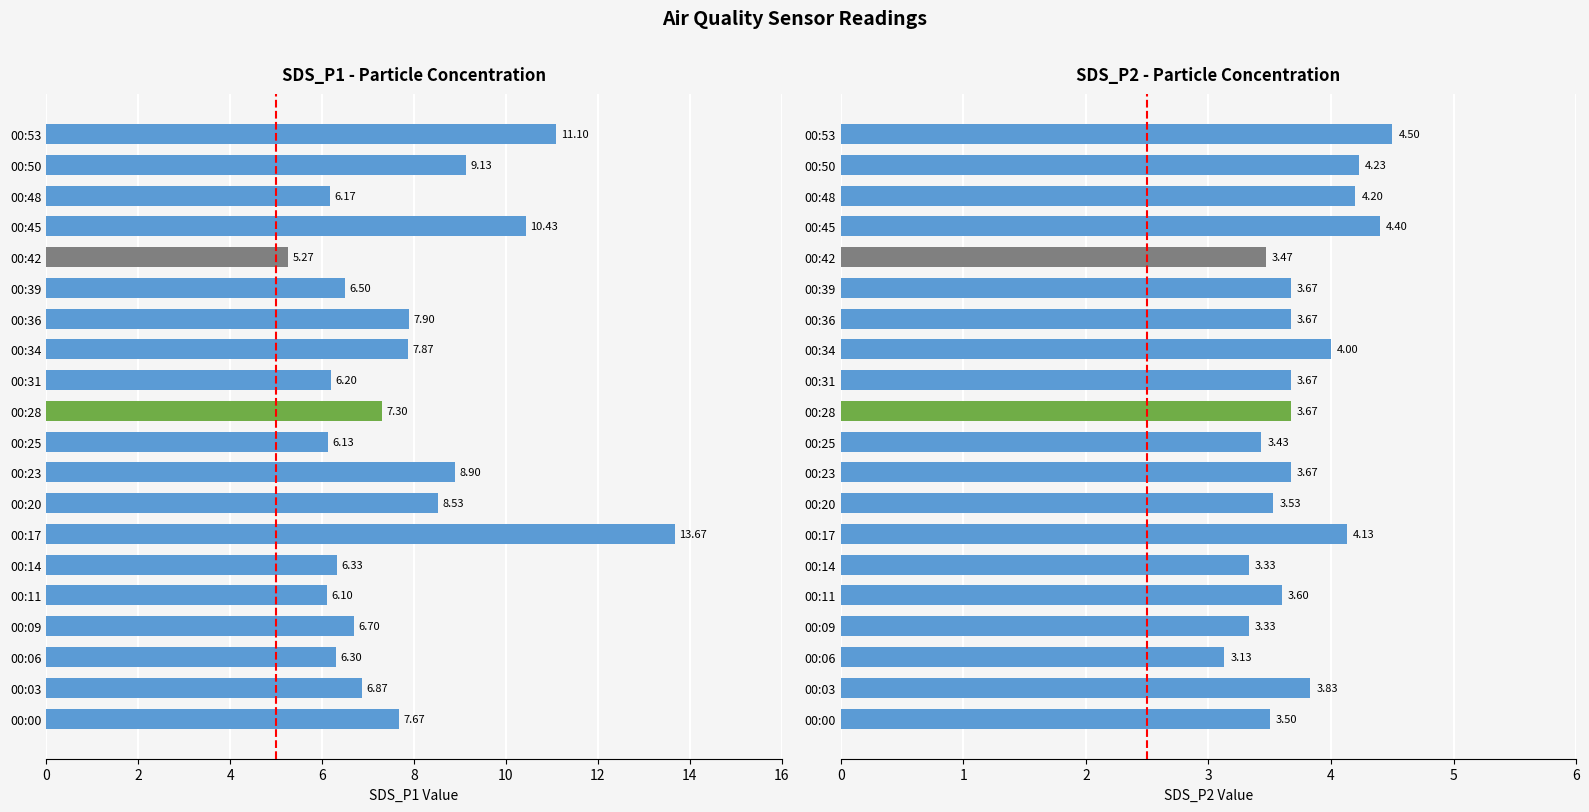

The SDS_P2 series shows 5.3 at 00:06. True or false?

False